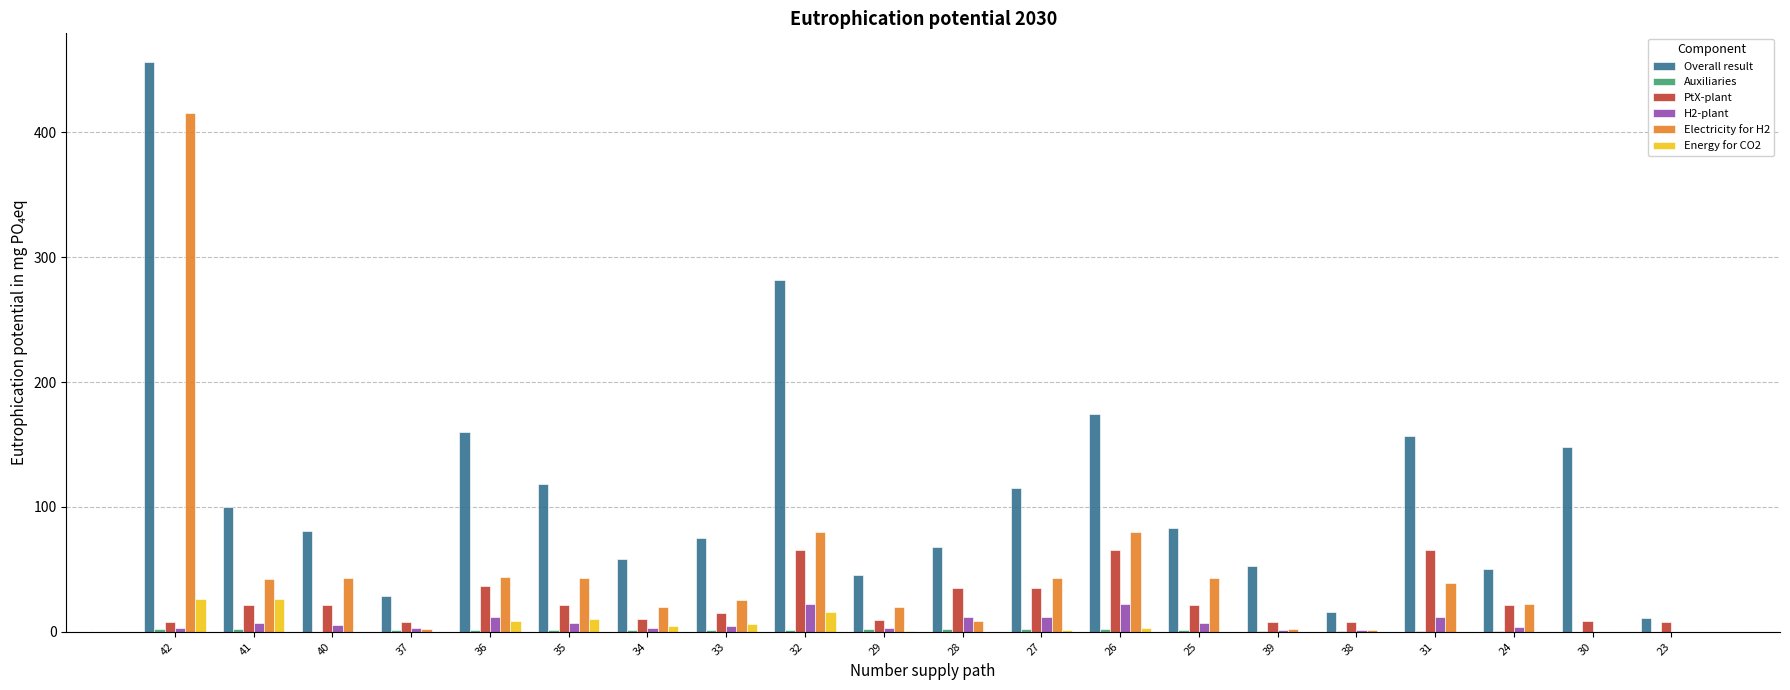

The value of Overall result at 30 is 148.1. True or false?

True